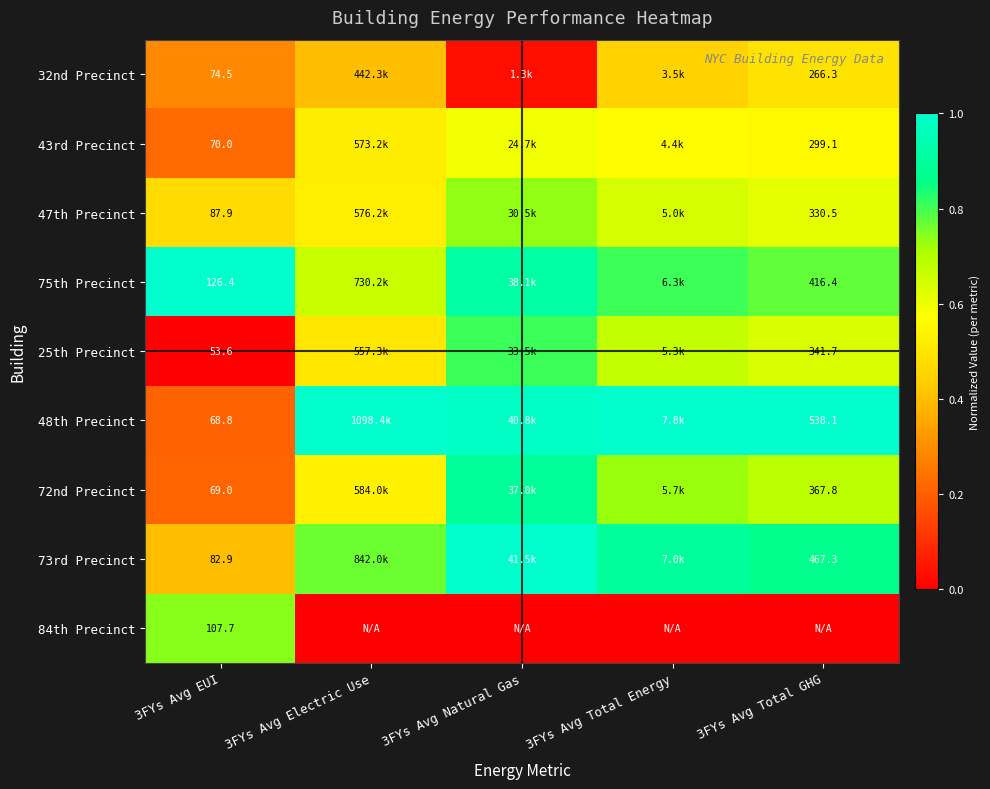

At which category does the chart reach its minimum across all series?

3FYs Avg EUI